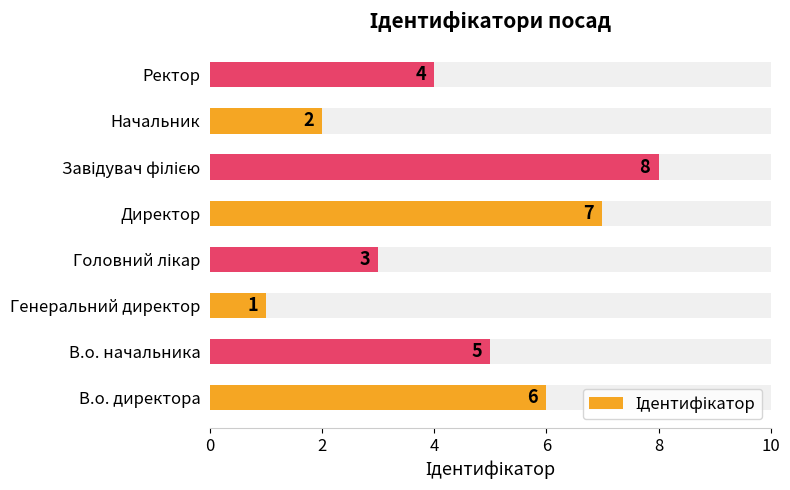

What is the change in value from Генеральний директор to Ректор?

+3